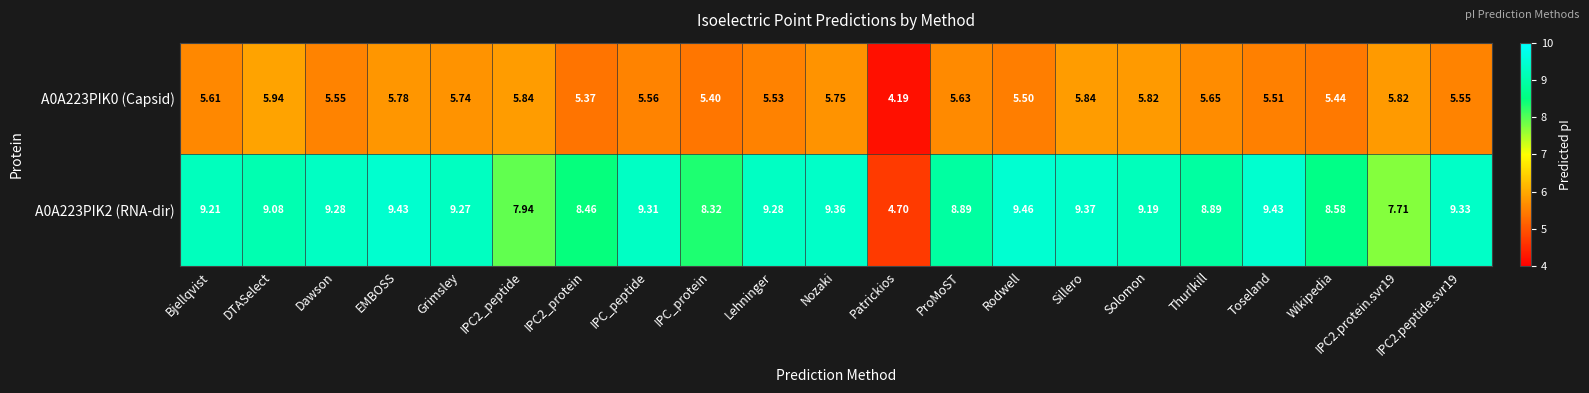

At which category does the chart reach its peak across all series?

Rodwell